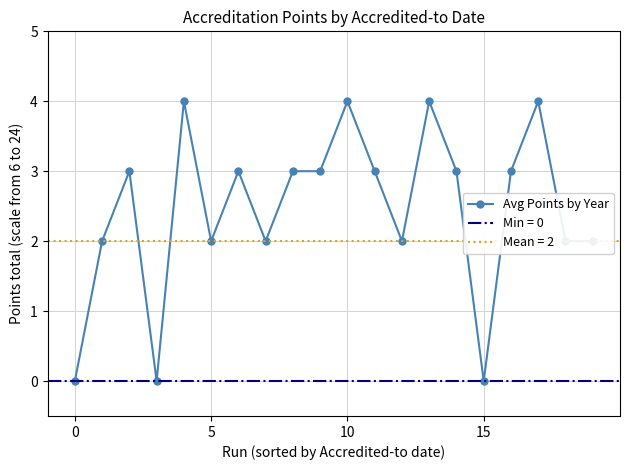

What is the average value?

2